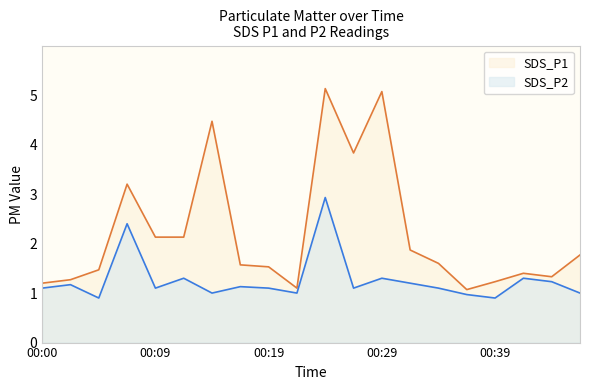

List the labels in order of SDS_P1 value, largest first.

00:24, 00:29, 00:14, 00:27, 00:07, 00:09, 00:12, 00:32, 00:47, 00:34, 00:17, 00:19, 00:05, 00:41, 00:44, 00:02, 00:39, 00:00, 00:22, 00:36